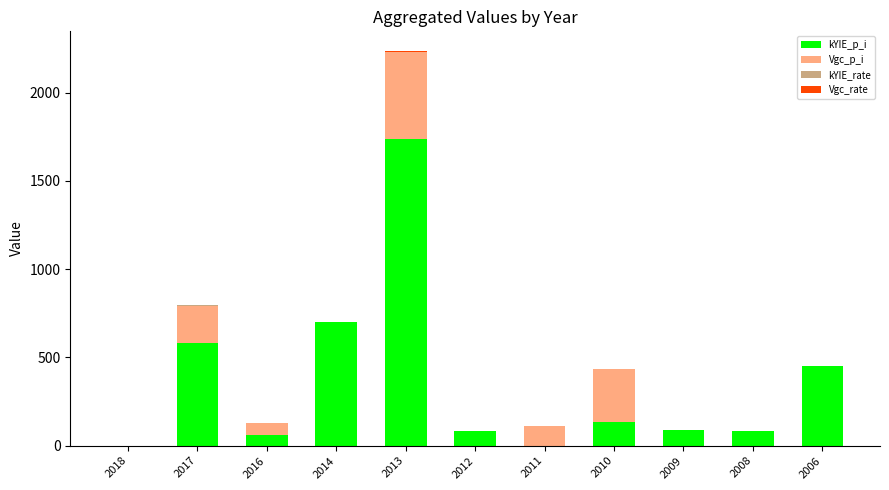

True or false: kYIE_p_i has a value of 135.0 at 2010.

True